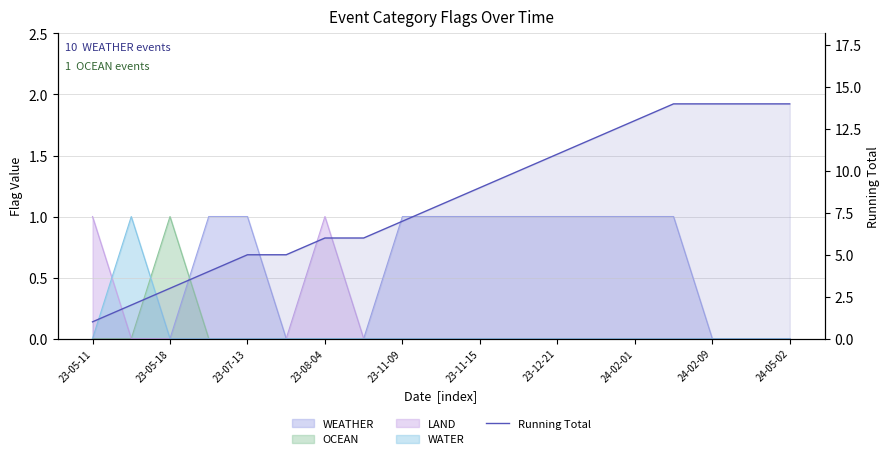

What is the change in value from 23-11-15 to 23-12-21?

+2